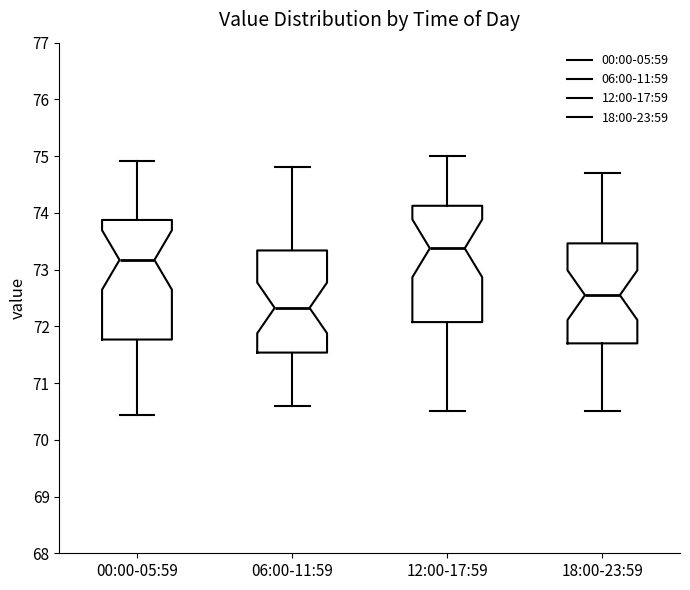

Where does the upper whisker of the box for 12:00-17:59 end on the y-axis? The values are not printed on the chart, so give them approximately, as read against the axis.

75.0